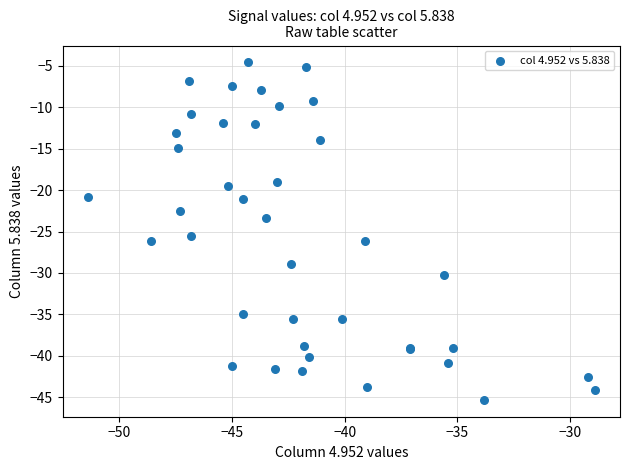

What Y value in the scatter plot is closest to -24?

-23.4